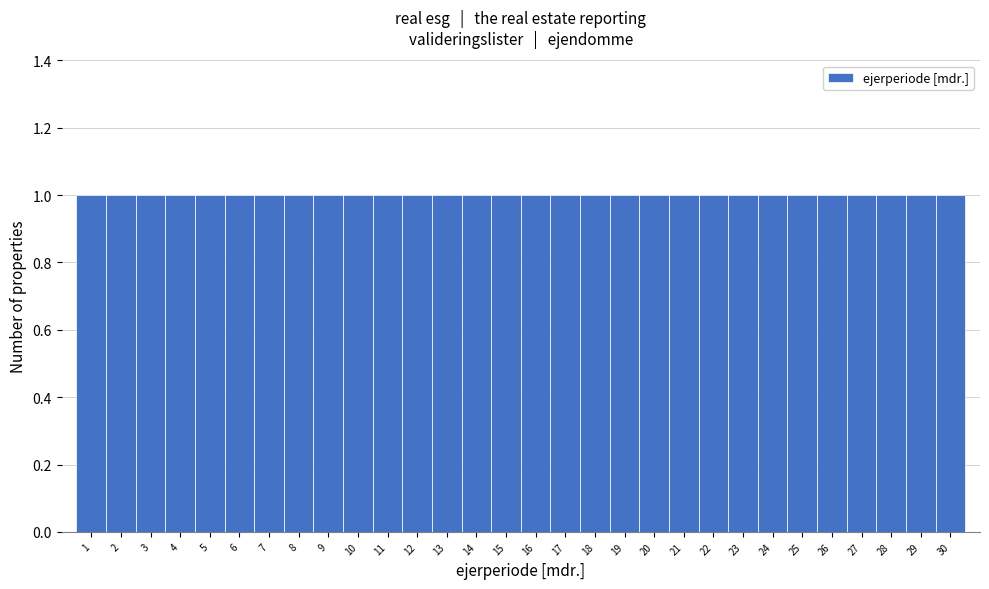

Reading left to right, transcribe this chart: for each bar, give the range it covers on the x-axis and its height. The values are not printed on the chart, so give them approximately, as read against the axis.

0.5 to 1.5: 1
1.5 to 2.5: 1
2.5 to 3.5: 1
3.5 to 4.5: 1
4.5 to 5.5: 1
5.5 to 6.5: 1
6.5 to 7.5: 1
7.5 to 8.5: 1
8.5 to 9.5: 1
9.5 to 10.5: 1
10.5 to 11.5: 1
11.5 to 12.5: 1
12.5 to 13.5: 1
13.5 to 14.5: 1
14.5 to 15.5: 1
15.5 to 16.5: 1
16.5 to 17.5: 1
17.5 to 18.5: 1
18.5 to 19.5: 1
19.5 to 20.5: 1
20.5 to 21.5: 1
21.5 to 22.5: 1
22.5 to 23.5: 1
23.5 to 24.5: 1
24.5 to 25.5: 1
25.5 to 26.5: 1
26.5 to 27.5: 1
27.5 to 28.5: 1
28.5 to 29.5: 1
29.5 to 30.5: 1